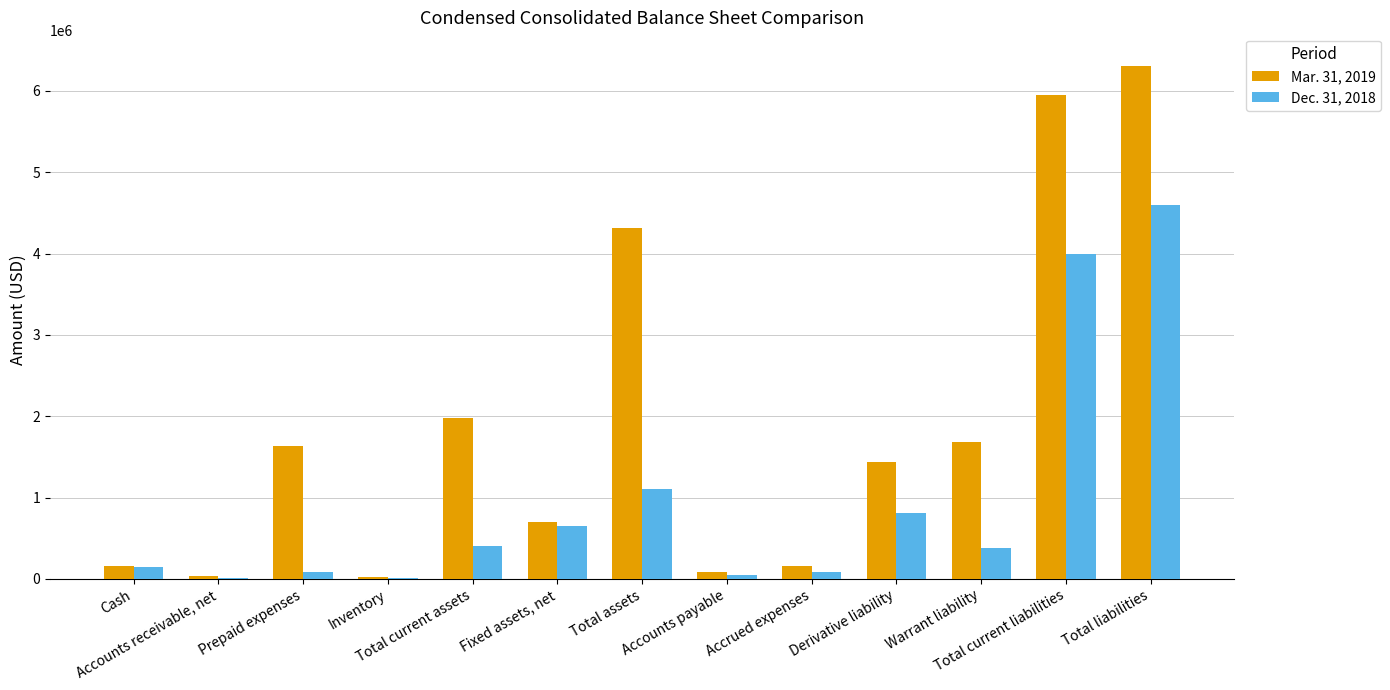

Which series has the largest total across all categories?

Mar. 31, 2019